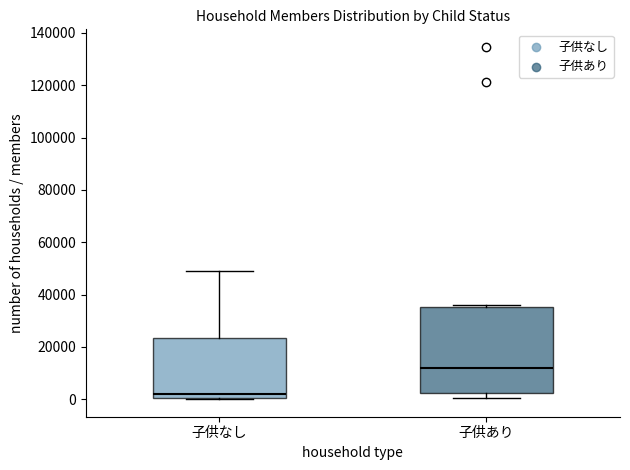

Reading left to right, read every box against the y-axis: the position of its median line, the range the box covers, and the ends of its whiskers. The values are not printed on the chart, so give them approximately, as read against the axis.

子供なし: median 2000, box 0 to 24000, whiskers 0 to 48000
子供あり: median 12000, box 2000 to 36000, whiskers 0 to 36000 (just above the box's upper edge)